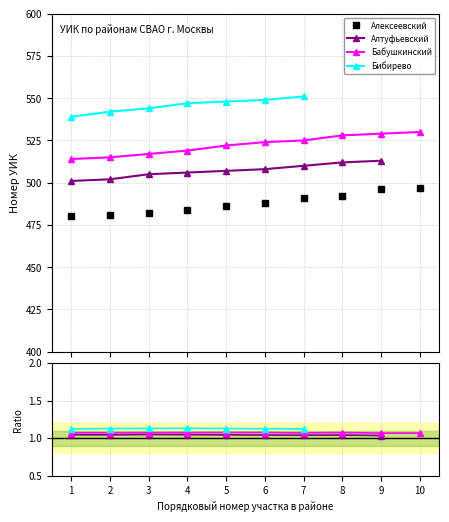

What is the total value across all series at 5?

489.2